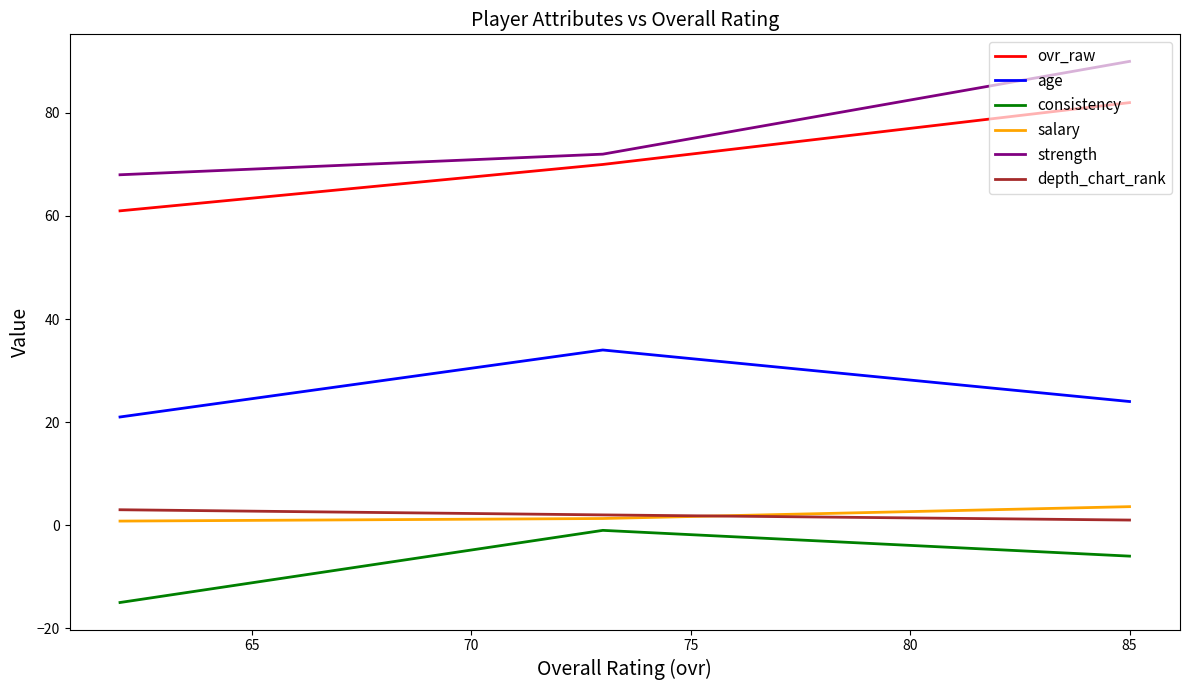

Which series has the largest range (max minus min)?

strength